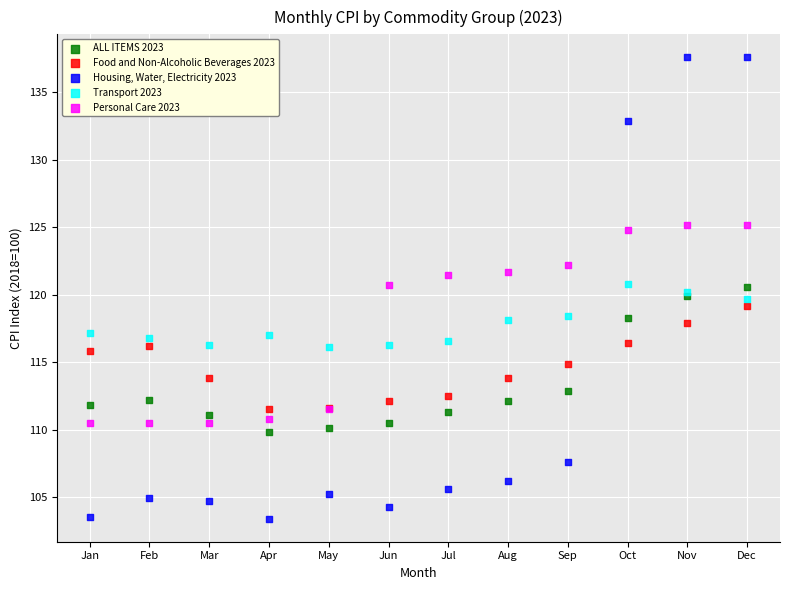

Which series contains the highest Y value?

Housing, Water, Electricity 2023